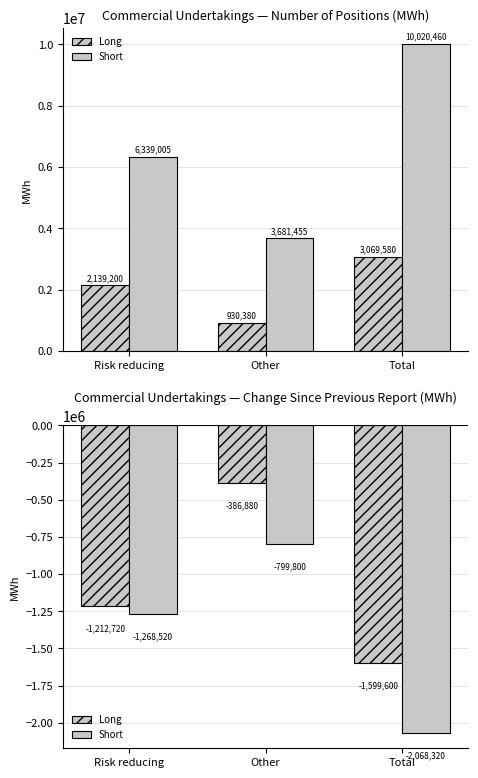

True or false: Short has a value of -460657 at Other.

False